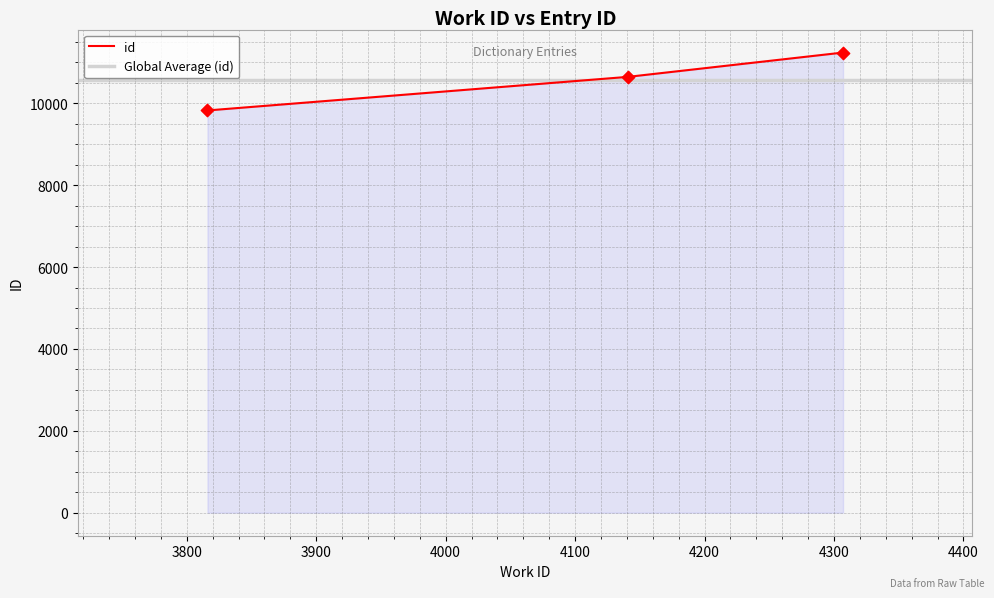

Which has a higher value, 3816 or 4141?

4141